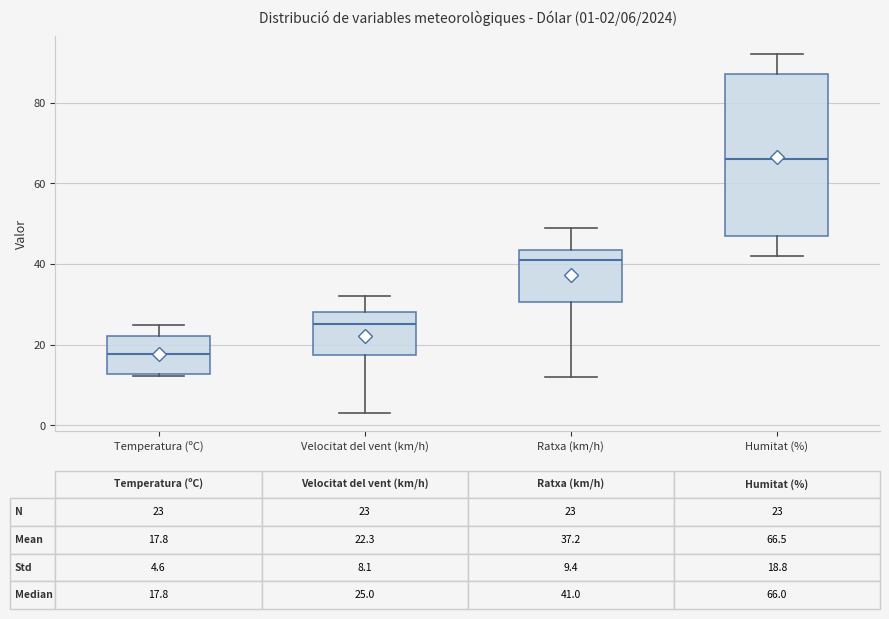

Which box is the tallest, from its lower edge to its upper edge?

Humitat (%)